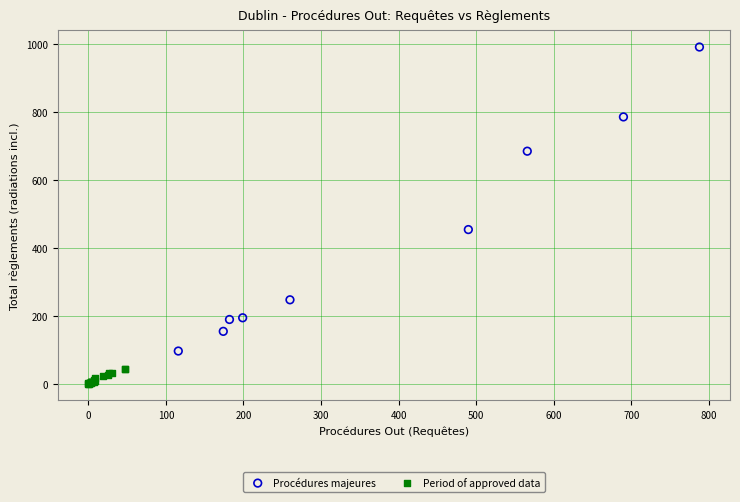

Which series has the widest spread of Y values?

Procédures majeures